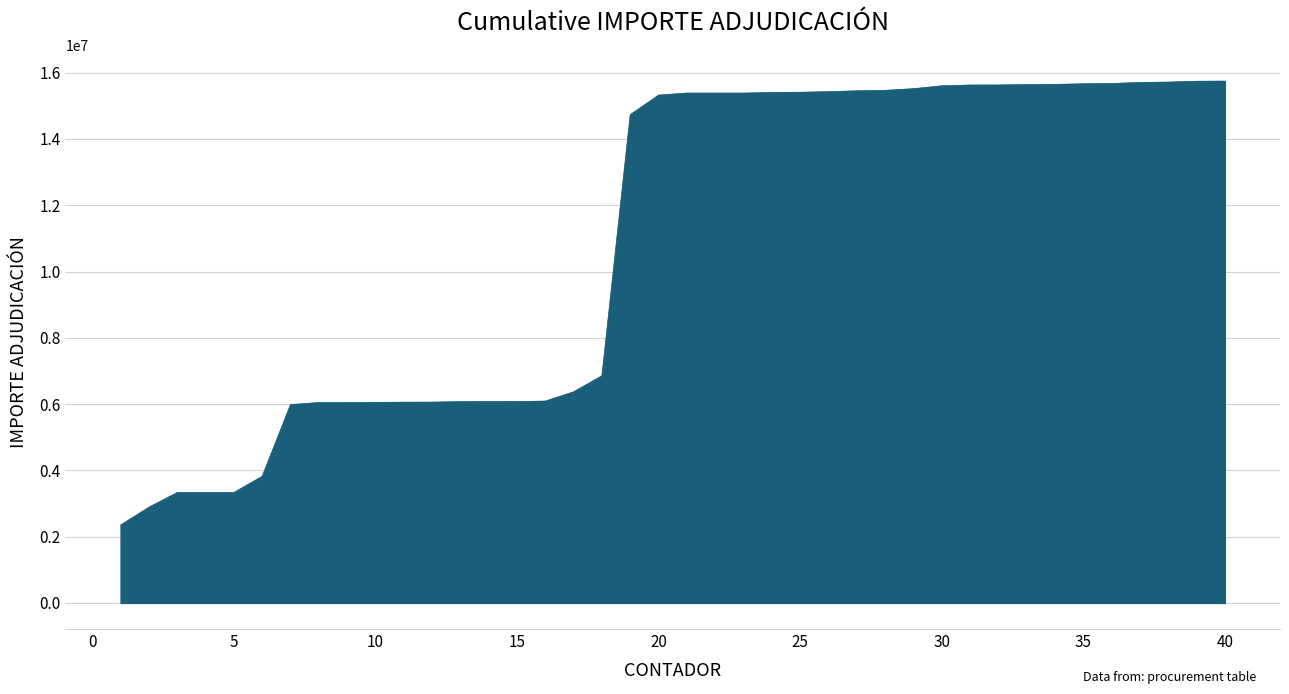

What is the greatest value displayed?

15747344.5